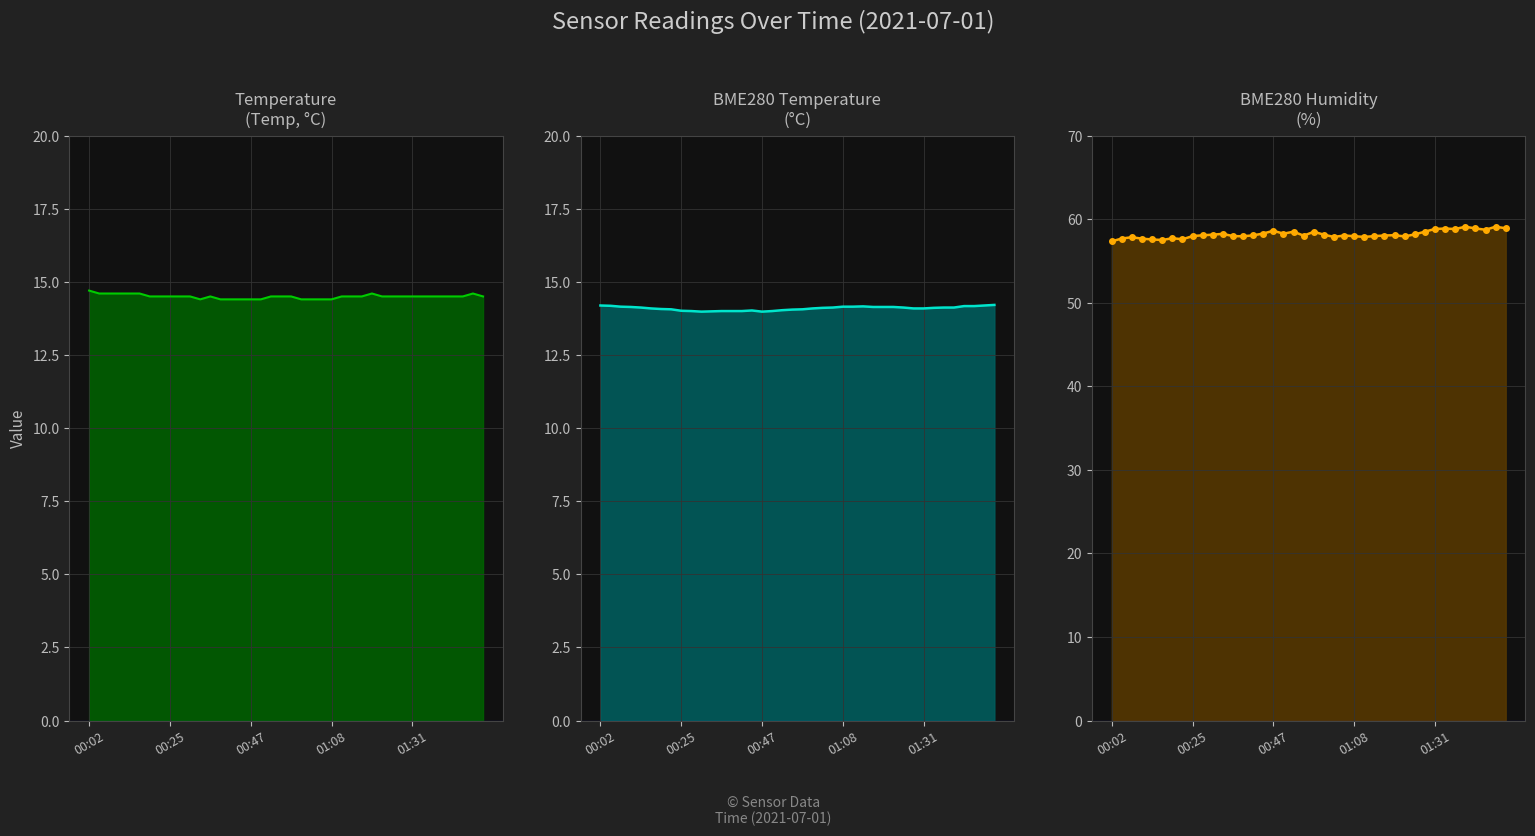

Which category has the highest value across all series?

35